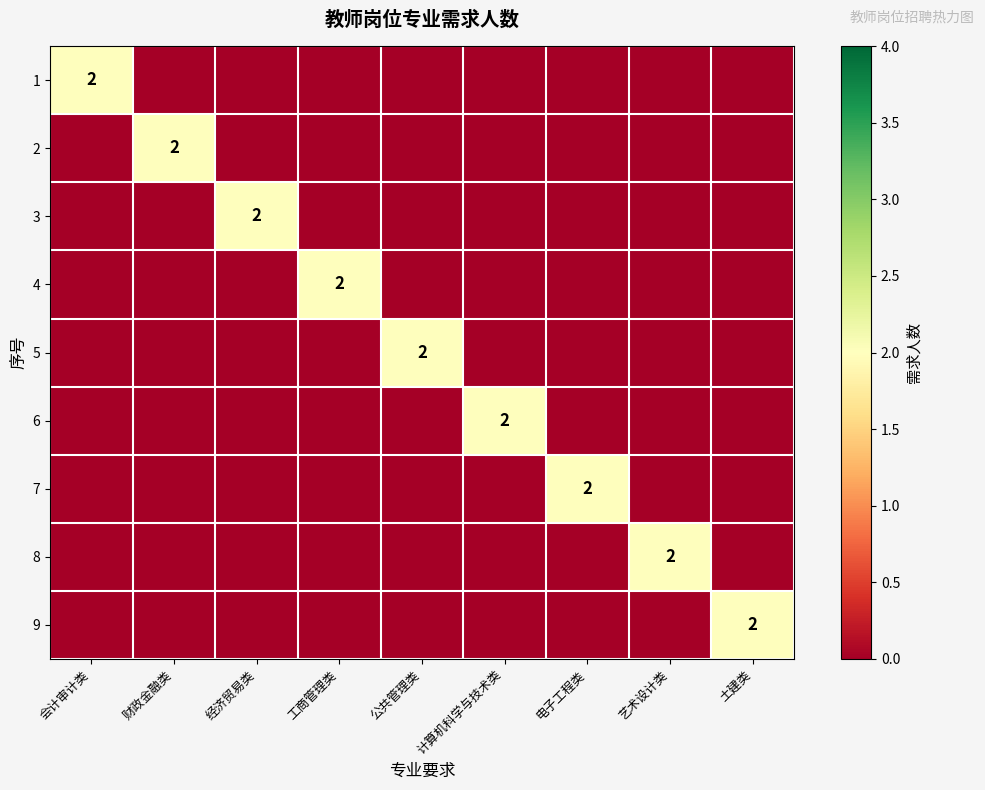

Which has a higher value, 经济贸易类 or 会计审计类?

会计审计类